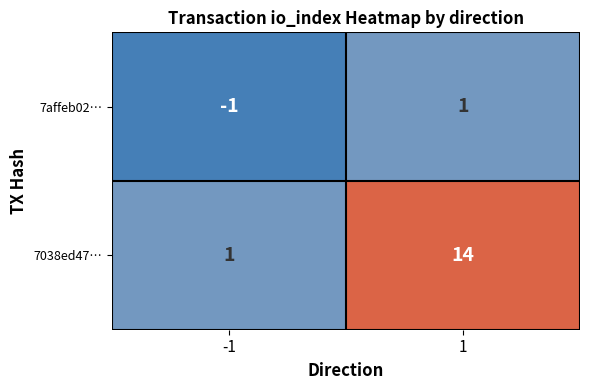

What is the difference between the highest and lowest values at -1?

2